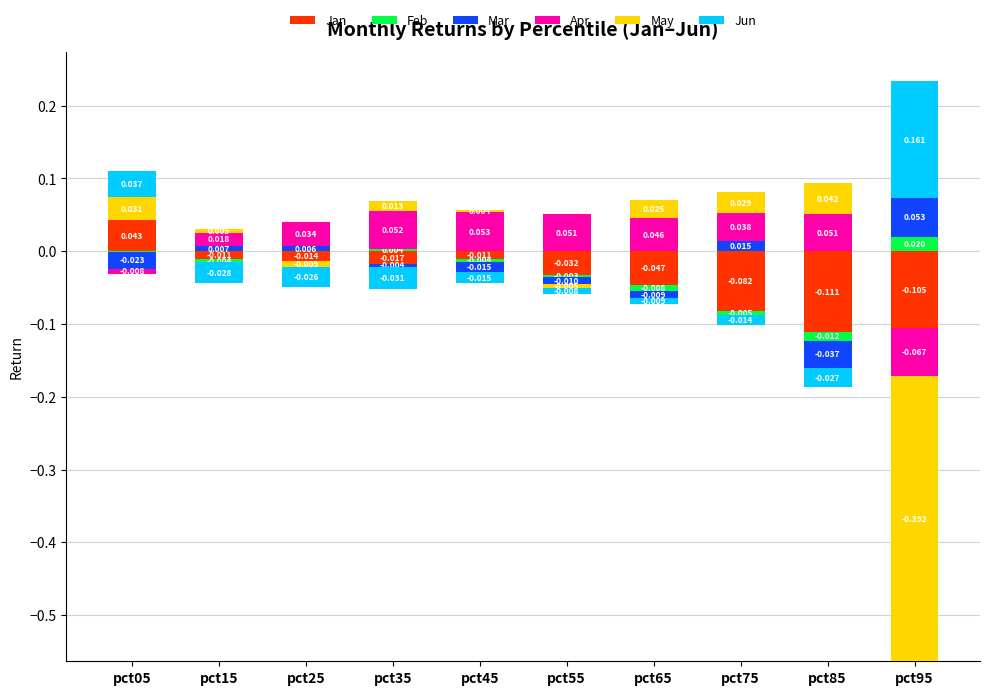

The value of Feb at pct75 is -0.0. True or false?

False